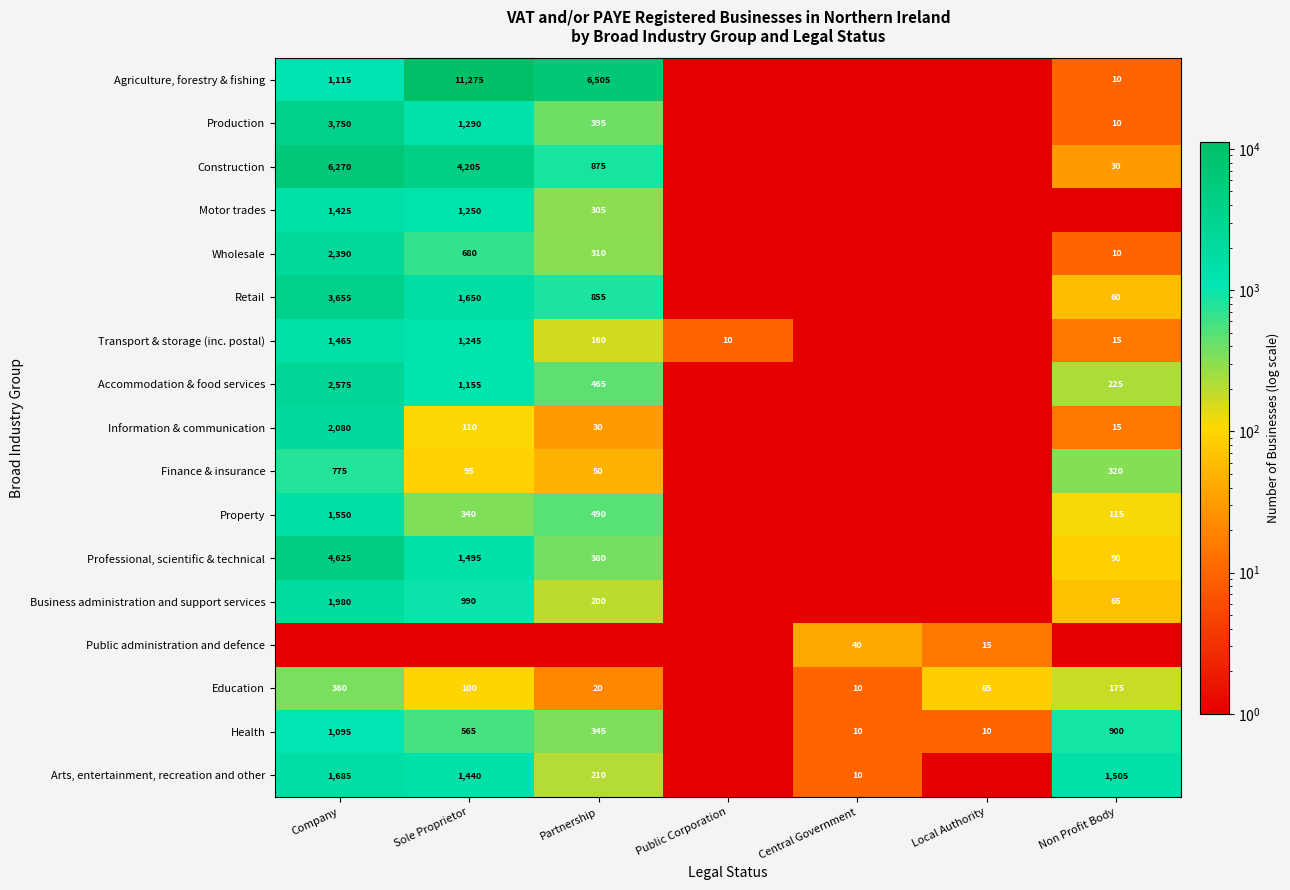

The value of Agriculture, forestry & fishing at Sole Proprietor is 11275. True or false?

True